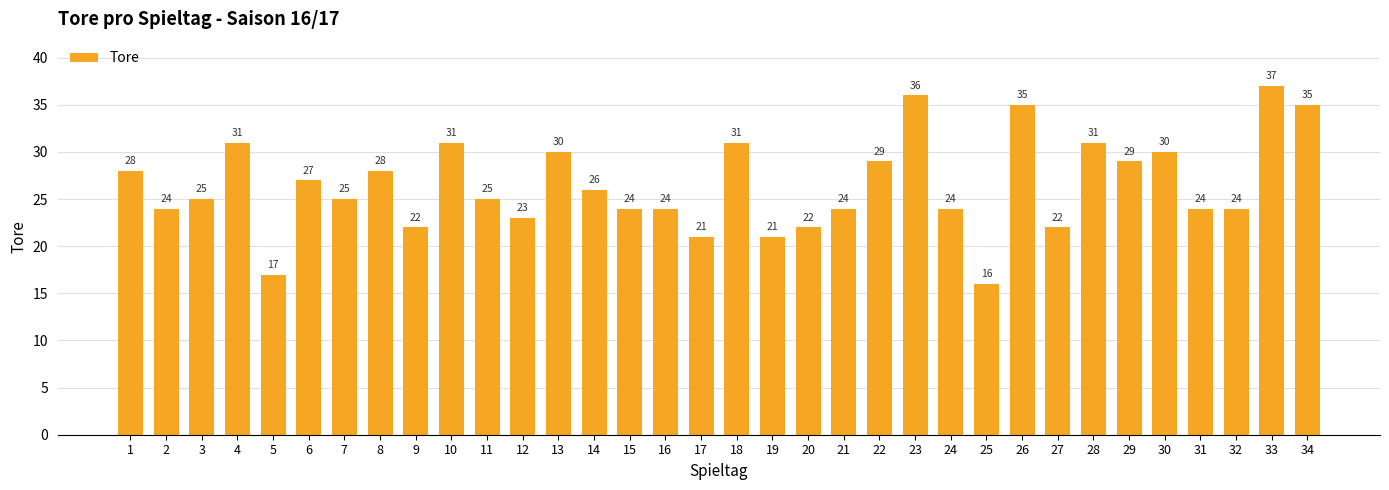

What is the sum of the values at 14 and 20?

48